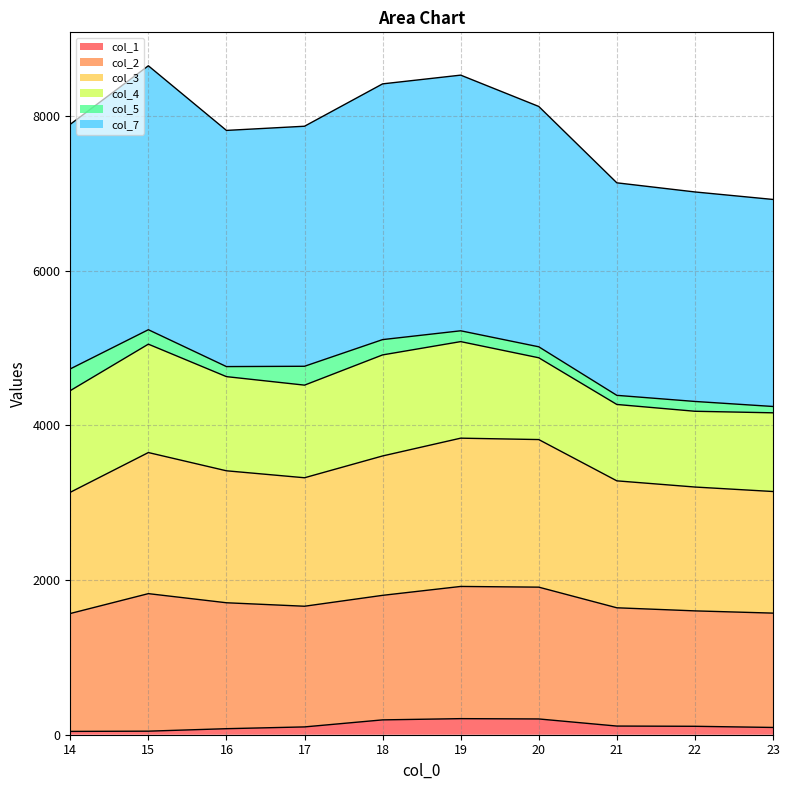

What are all the series names shown in the legend?

col_1, col_2, col_3, col_4, col_5, col_7